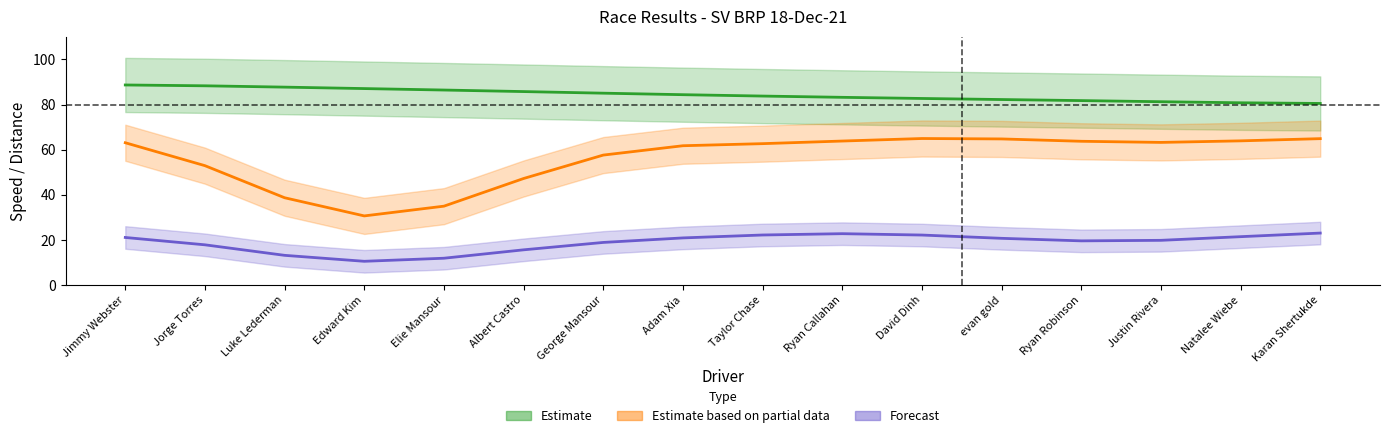

Between Edward Kim and Natalee Wiebe, which series saw the biggest shift?

Avg Speed (Partial)